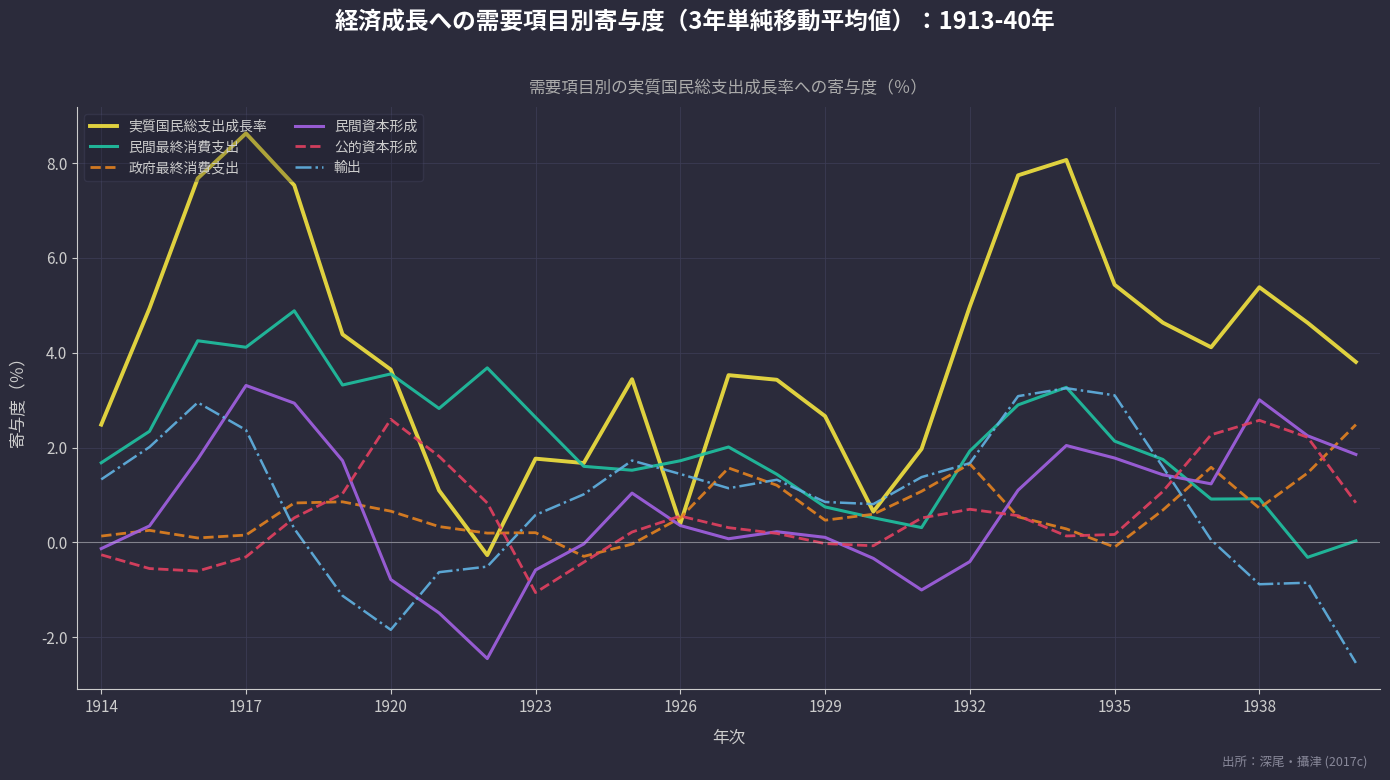

Which series has the largest range (max minus min)?

実質国民総支出成長率